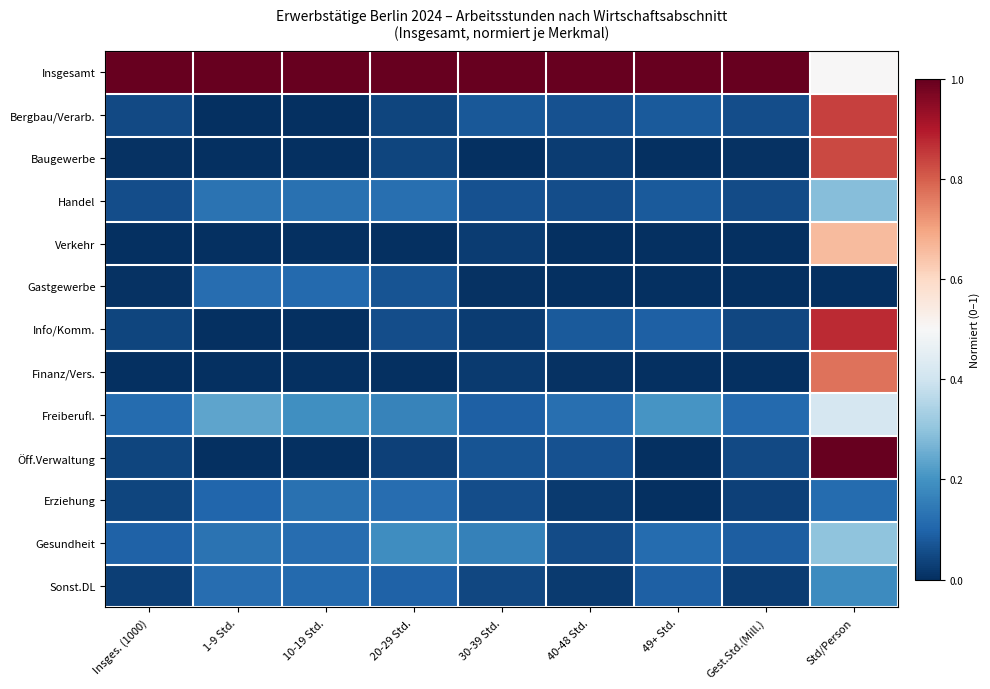

Reading left to right, list all the values displayed in this chart.

Insgesamt: Insges. (1000)=1.0	1-9 Std.=1.0	10-19 Std.=1.0	20-29 Std.=1.0	30-39 Std.=1.0	40-48 Std.=1.0	49+ Std.=1.0	Gest.Std.(Mill.)=1.0	Std/Person=0.5
Bergbau/Verarb.: Insges. (1000)=0.0	1-9 Std.=0.0	10-19 Std.=0.0	20-29 Std.=0.0	30-39 Std.=0.1	40-48 Std.=0.1	49+ Std.=0.1	Gest.Std.(Mill.)=0.1	Std/Person=0.8
Baugewerbe: Insges. (1000)=0.0	1-9 Std.=0.0	10-19 Std.=0.0	20-29 Std.=0.0	30-39 Std.=0.0	40-48 Std.=0.0	49+ Std.=0.0	Gest.Std.(Mill.)=0.0	Std/Person=0.8
Handel: Insges. (1000)=0.1	1-9 Std.=0.1	10-19 Std.=0.1	20-29 Std.=0.1	30-39 Std.=0.1	40-48 Std.=0.1	49+ Std.=0.1	Gest.Std.(Mill.)=0.1	Std/Person=0.3
Verkehr: Insges. (1000)=0.0	1-9 Std.=0.0	10-19 Std.=0.0	20-29 Std.=0.0	30-39 Std.=0.0	40-48 Std.=0.0	49+ Std.=0.0	Gest.Std.(Mill.)=0.0	Std/Person=0.7
Gastgewerbe: Insges. (1000)=0.0	1-9 Std.=0.1	10-19 Std.=0.1	20-29 Std.=0.1	30-39 Std.=0.0	40-48 Std.=0.0	49+ Std.=0.0	Gest.Std.(Mill.)=0.0	Std/Person=0.0
Info/Komm.: Insges. (1000)=0.0	1-9 Std.=0.0	10-19 Std.=0.0	20-29 Std.=0.1	30-39 Std.=0.0	40-48 Std.=0.1	49+ Std.=0.1	Gest.Std.(Mill.)=0.0	Std/Person=0.9
Finanz/Vers.: Insges. (1000)=0.0	1-9 Std.=0.0	10-19 Std.=0.0	20-29 Std.=0.0	30-39 Std.=0.0	40-48 Std.=0.0	49+ Std.=0.0	Gest.Std.(Mill.)=0.0	Std/Person=0.8
Freiberufl.: Insges. (1000)=0.1	1-9 Std.=0.2	10-19 Std.=0.2	20-29 Std.=0.2	30-39 Std.=0.1	40-48 Std.=0.1	49+ Std.=0.2	Gest.Std.(Mill.)=0.1	Std/Person=0.4
Öff.Verwaltung: Insges. (1000)=0.0	1-9 Std.=0.0	10-19 Std.=0.0	20-29 Std.=0.0	30-39 Std.=0.1	40-48 Std.=0.1	49+ Std.=0.0	Gest.Std.(Mill.)=0.0	Std/Person=1.0
Erziehung: Insges. (1000)=0.0	1-9 Std.=0.1	10-19 Std.=0.1	20-29 Std.=0.1	30-39 Std.=0.1	40-48 Std.=0.0	49+ Std.=0.0	Gest.Std.(Mill.)=0.0	Std/Person=0.1
Gesundheit: Insges. (1000)=0.1	1-9 Std.=0.1	10-19 Std.=0.1	20-29 Std.=0.2	30-39 Std.=0.2	40-48 Std.=0.1	49+ Std.=0.1	Gest.Std.(Mill.)=0.1	Std/Person=0.3
Sonst.DL: Insges. (1000)=0.0	1-9 Std.=0.1	10-19 Std.=0.1	20-29 Std.=0.1	30-39 Std.=0.0	40-48 Std.=0.0	49+ Std.=0.1	Gest.Std.(Mill.)=0.0	Std/Person=0.2